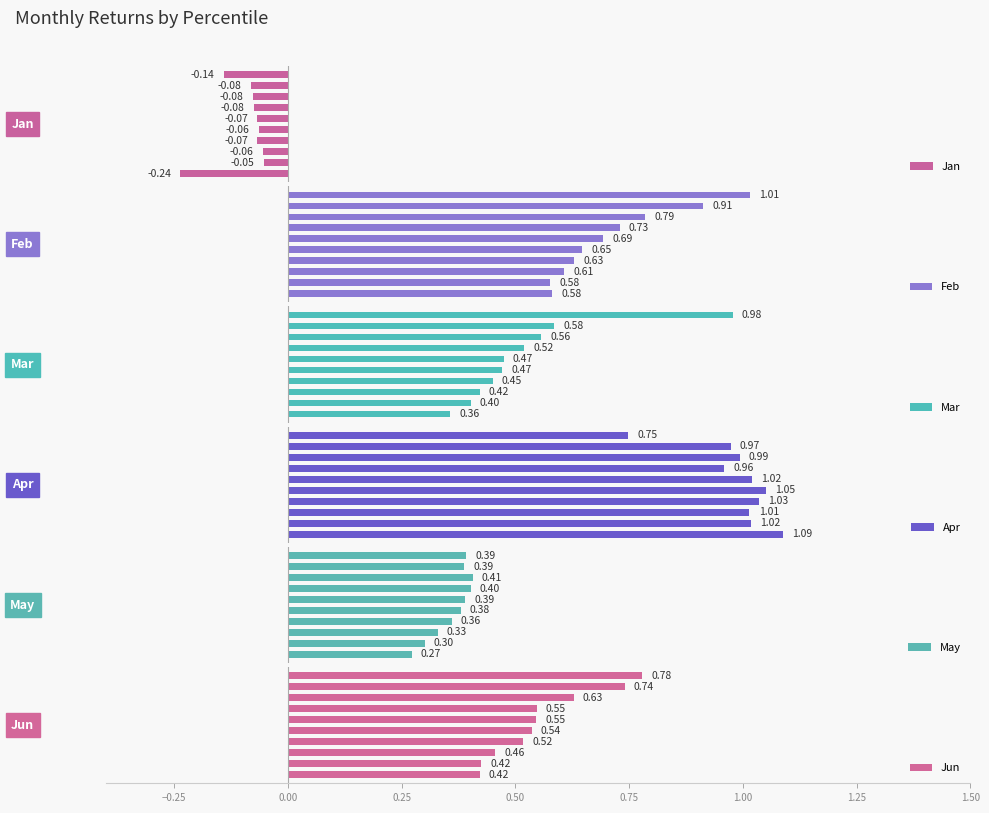

True or false: May has a value of 0.4 at 0.75.

True